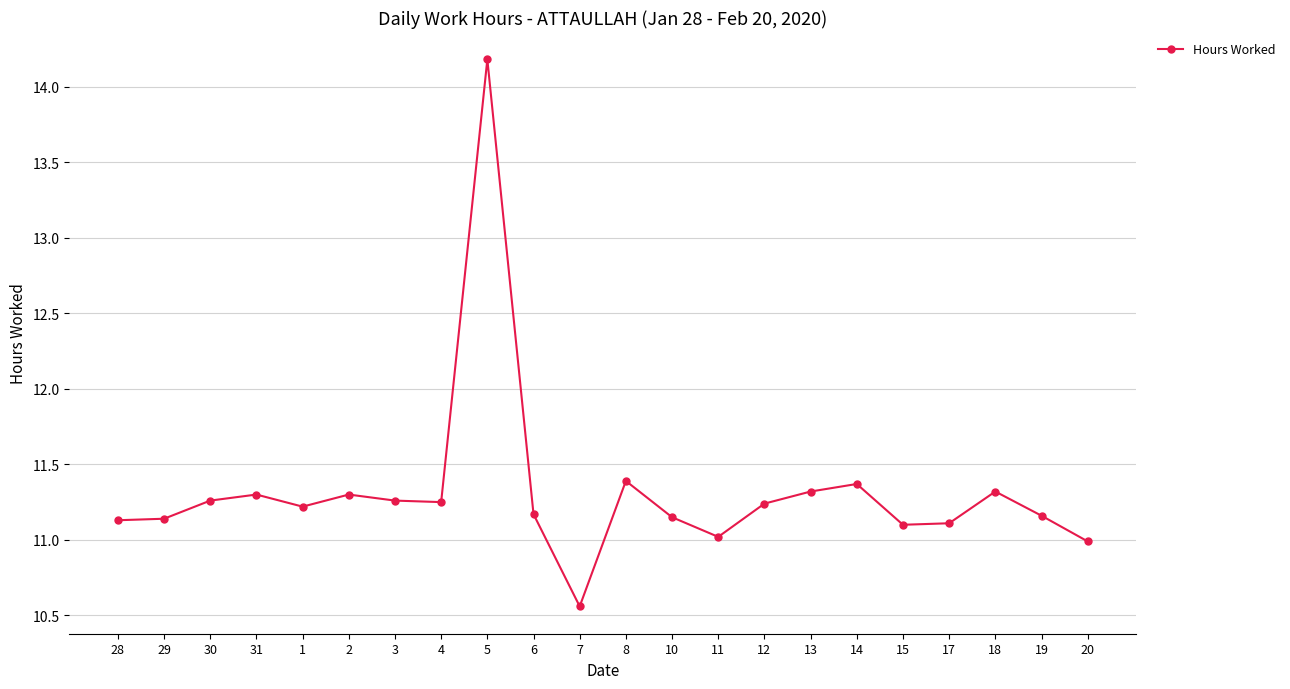

What position from the left is 13?

16